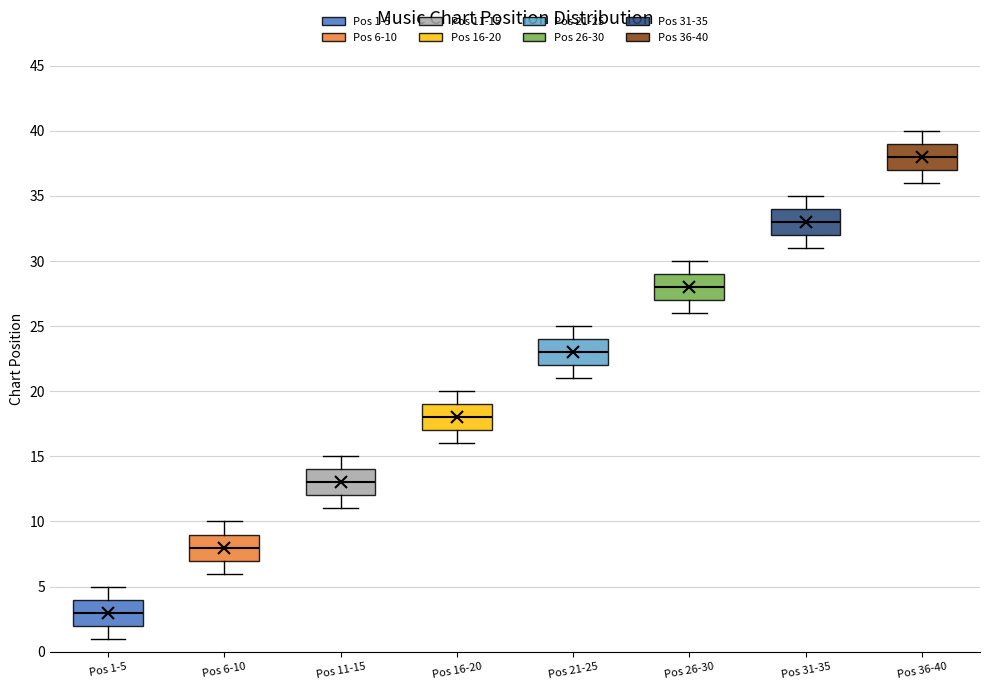

Where does the median line of the box for Pos 31-35 sit on the y-axis? The values are not printed on the chart, so give them approximately, as read against the axis.

33